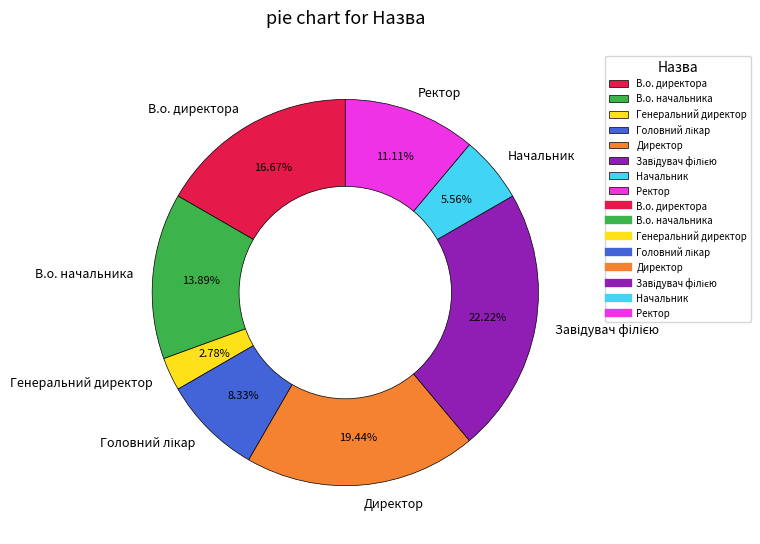

To the nearest percent, what portion does В.о. начальника represent?

14%